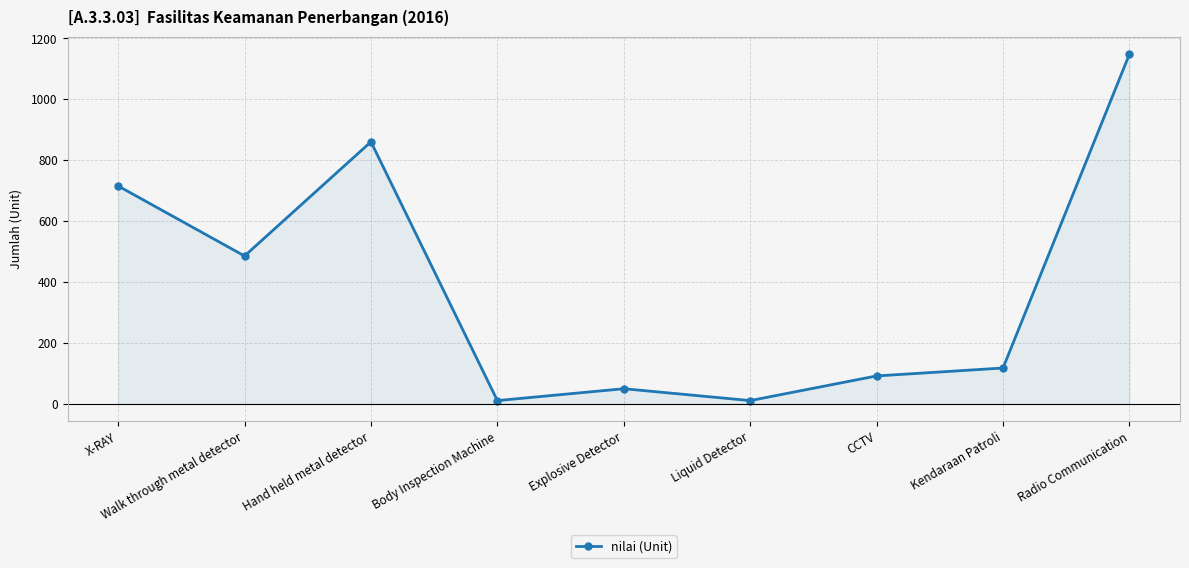

What is the average value?

387